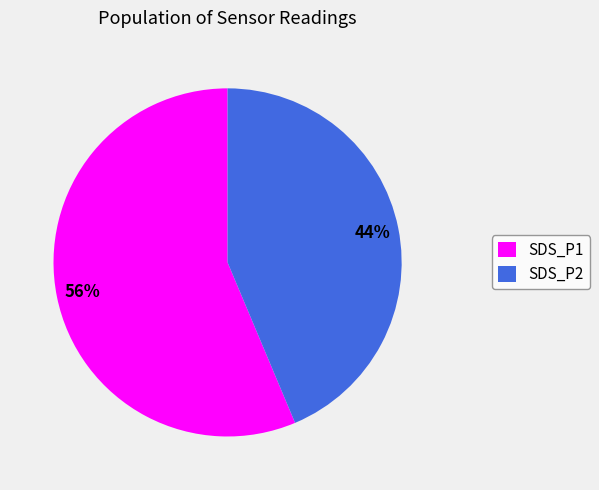

Which category accounts for the majority?

SDS_P1